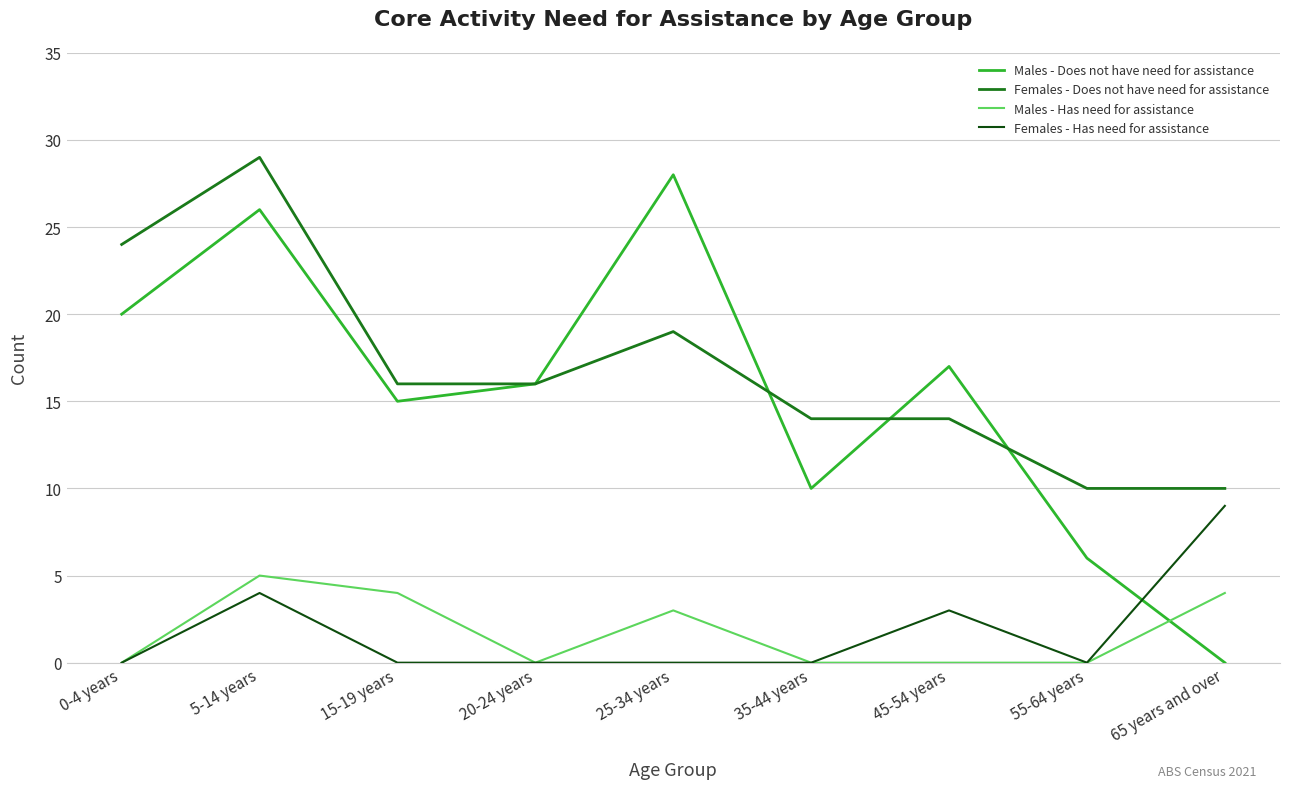

Which series changed the most between 20-24 years and 35-44 years?

Males - Does not have need for assistance